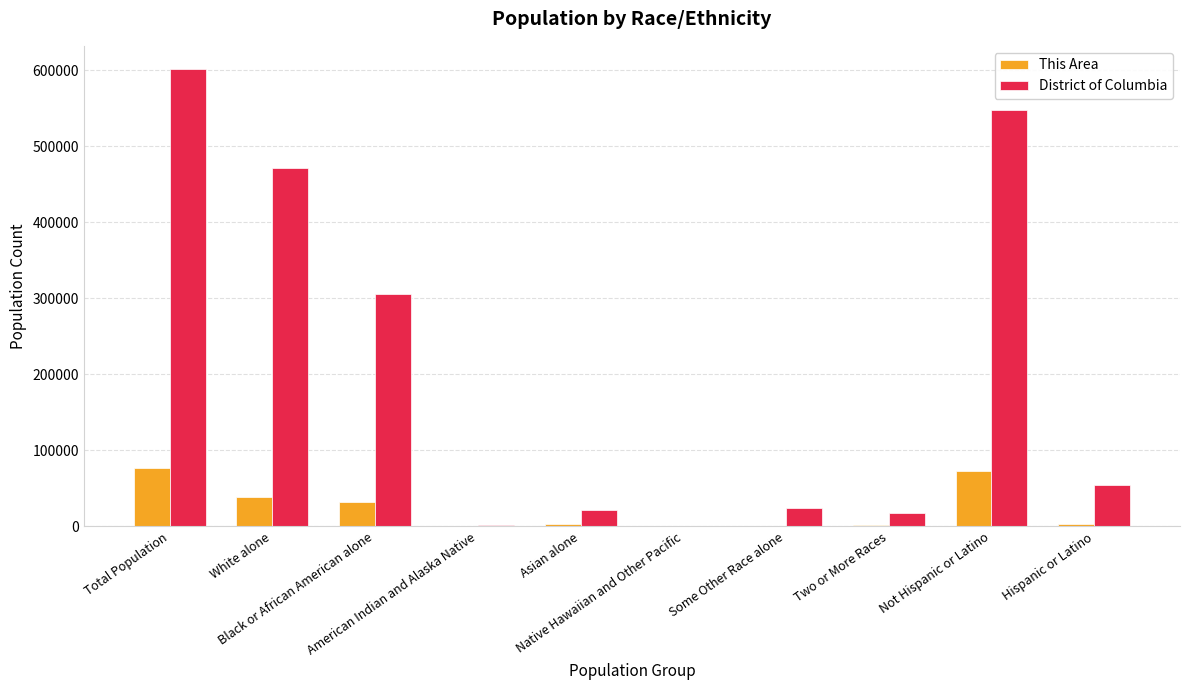

At which label does District of Columbia first exceed 54749?

Total Population